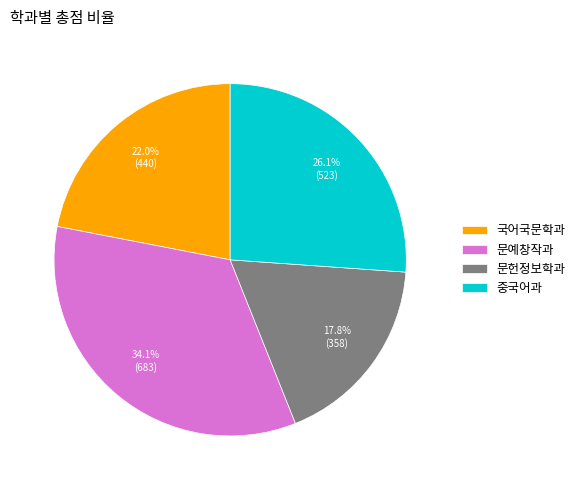

What percentage is NOT represented by 중국어과?

73.9%